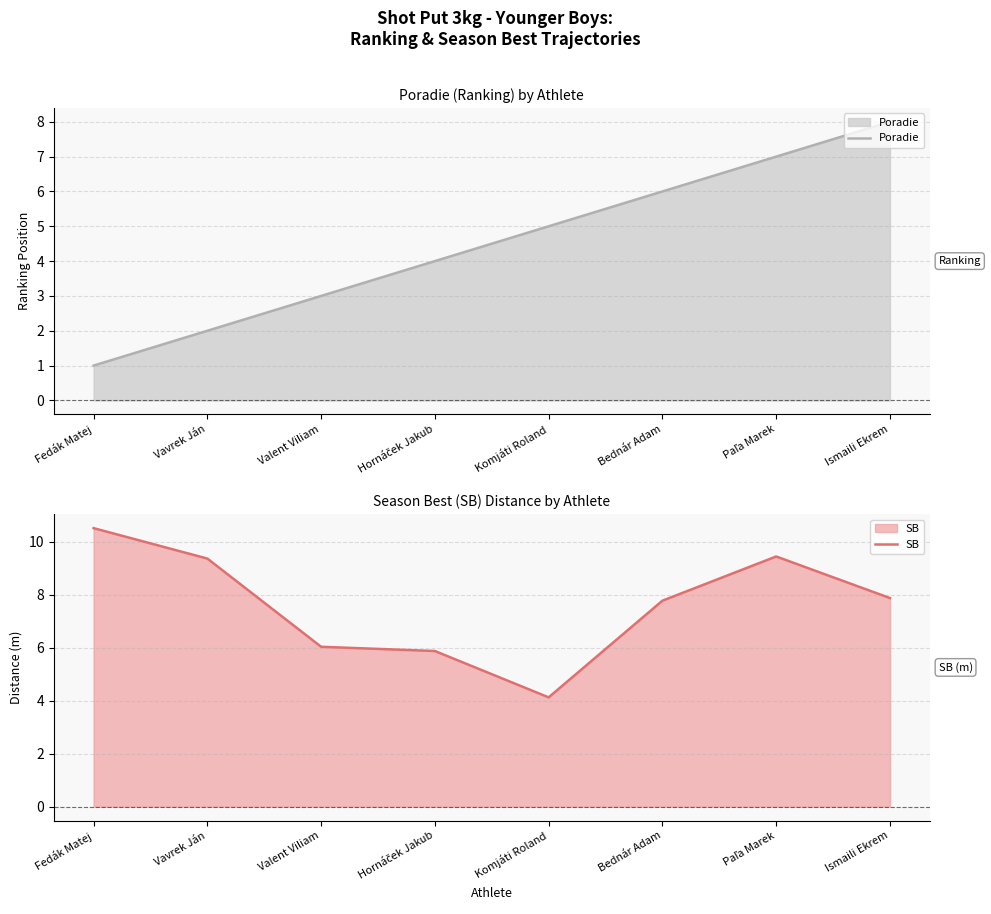

At which category does SB reach its first local valley?

Komjáti Roland